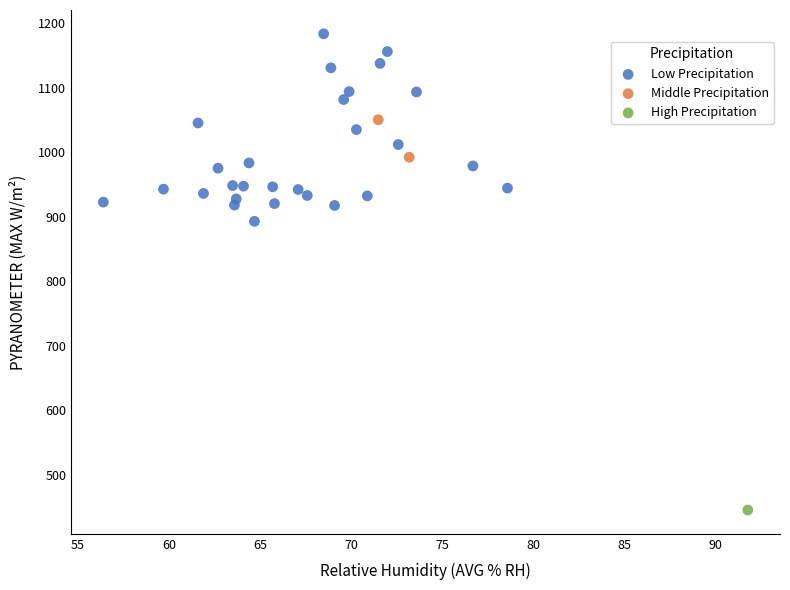

Which series reaches the maximum Y coordinate?

Low Precipitation